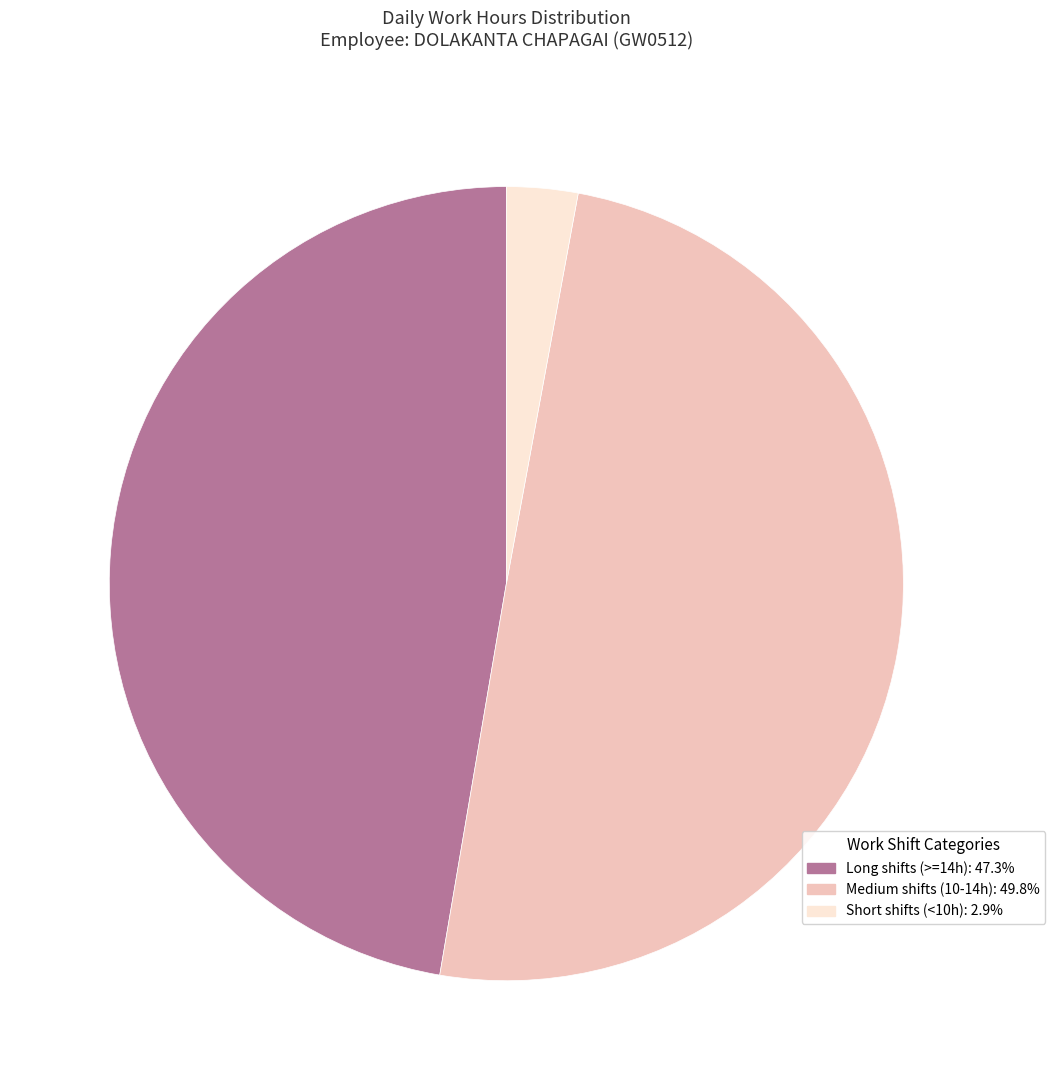

How many slices are in this pie chart?

3